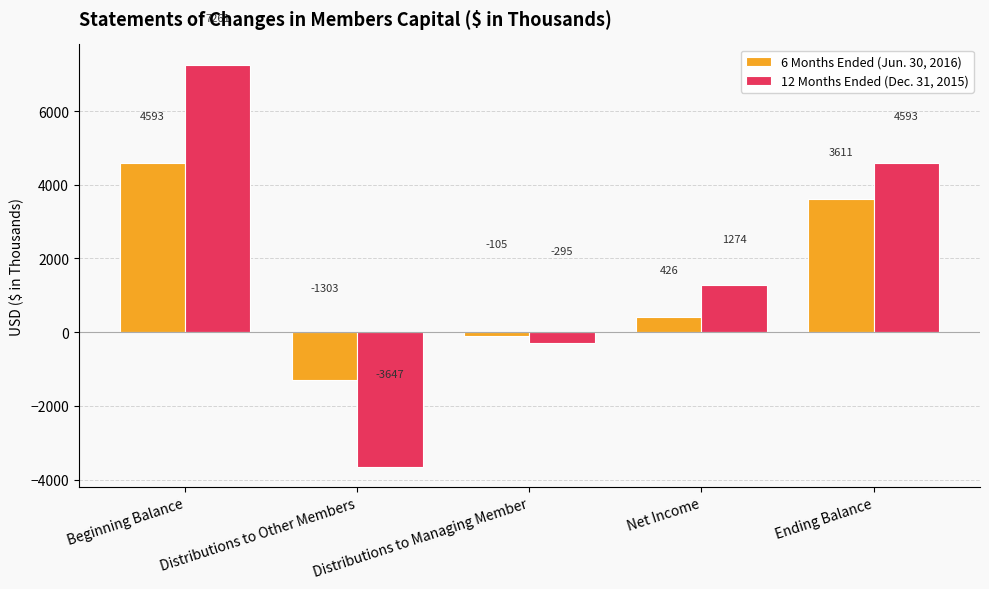

Reading left to right, what are all the values shown in this chart?

6 Months Ended (Jun. 30, 2016): Beginning Balance=4593	Distributions to Other Members=-1303	Distributions to Managing Member=-105	Net Income=426	Ending Balance=3611
12 Months Ended (Dec. 31, 2015): Beginning Balance=7261	Distributions to Other Members=-3647	Distributions to Managing Member=-295	Net Income=1274	Ending Balance=4593